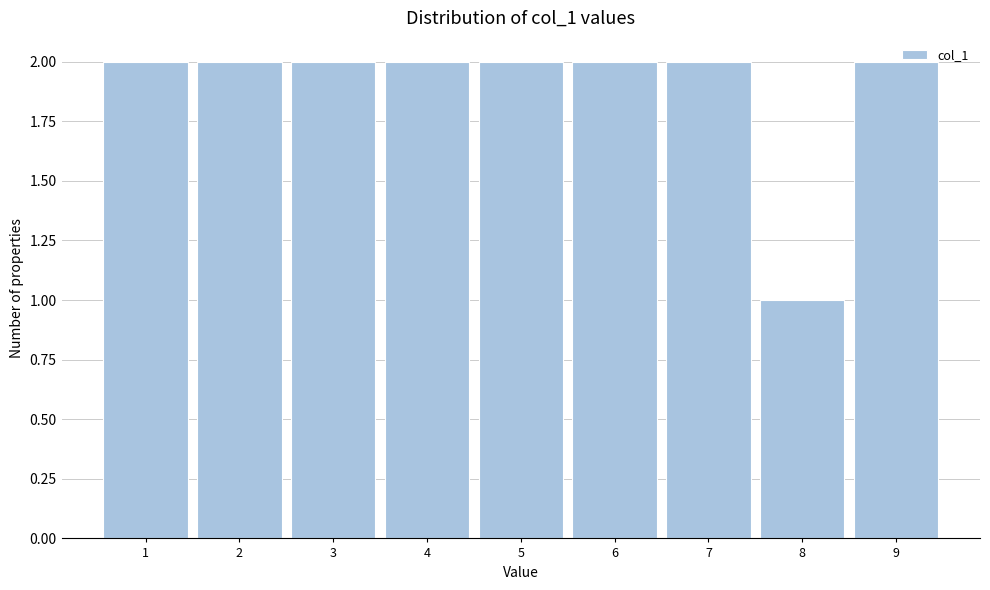

Reading left to right, transcribe all the data shown in this chart.

1=2	2=2	3=2	4=2	5=2	6=2	7=2	8=1	9=2